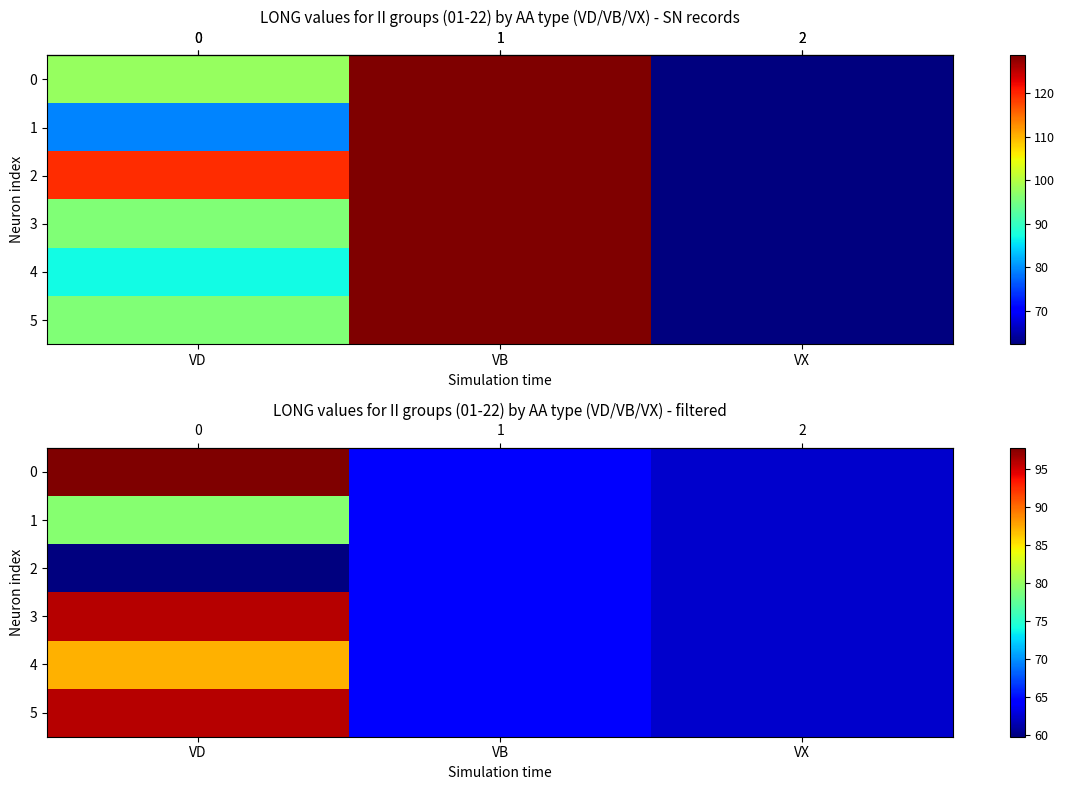

Which series has the widest spread of values?

row_0